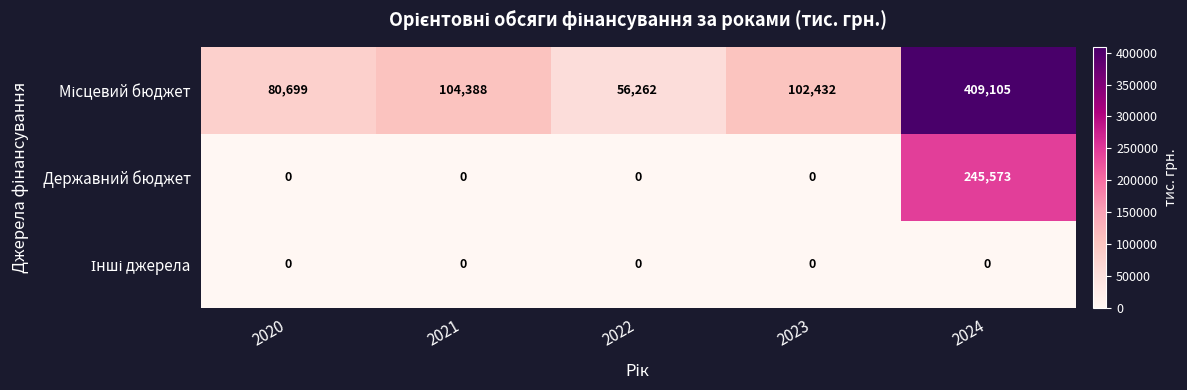

What is the total value across all series at 2024?

654678